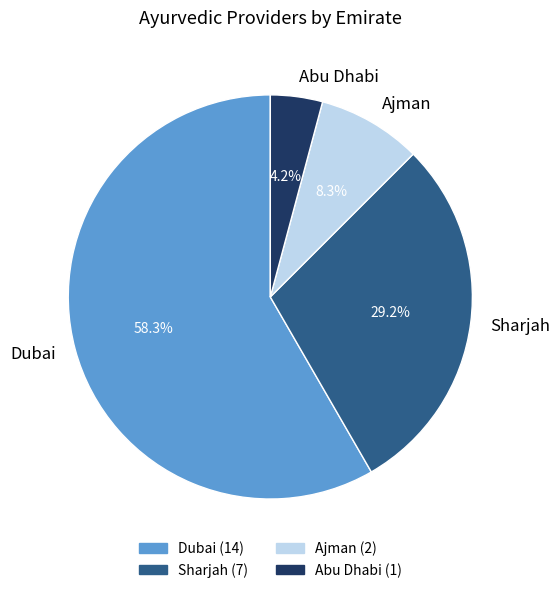

Is it true that Sharjah is 35% of the pie?

False